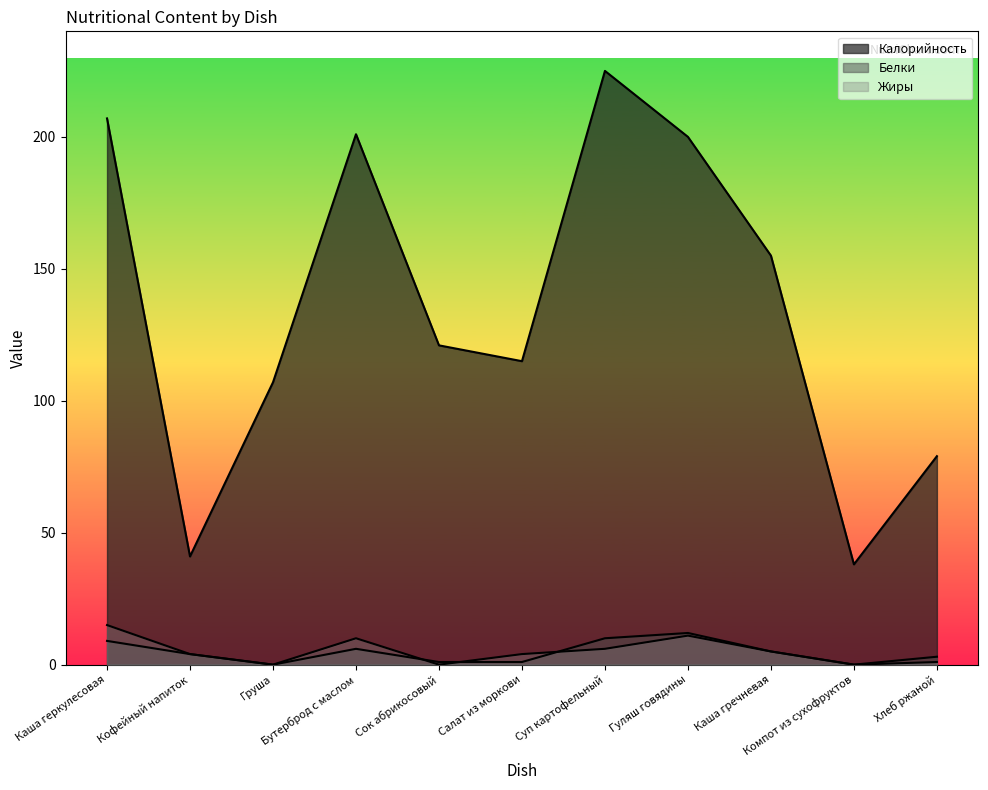

At which label is Жиры closest to 7?

Суп картофельный